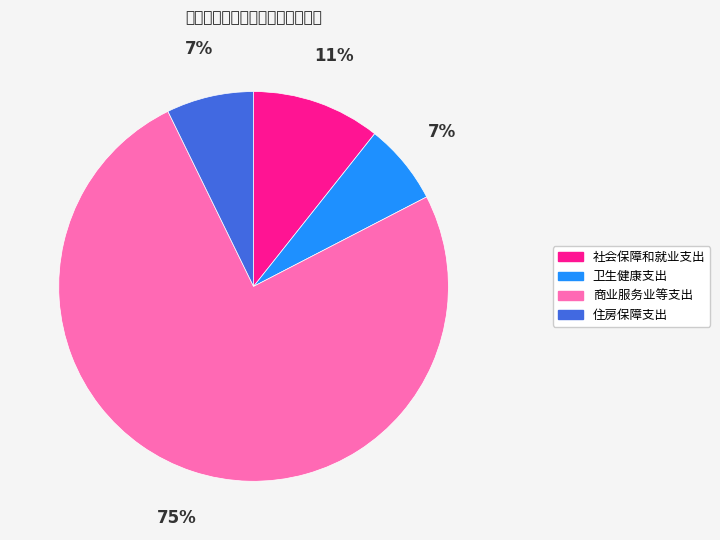

Which category has the smallest portion of the pie?

卫生健康支出